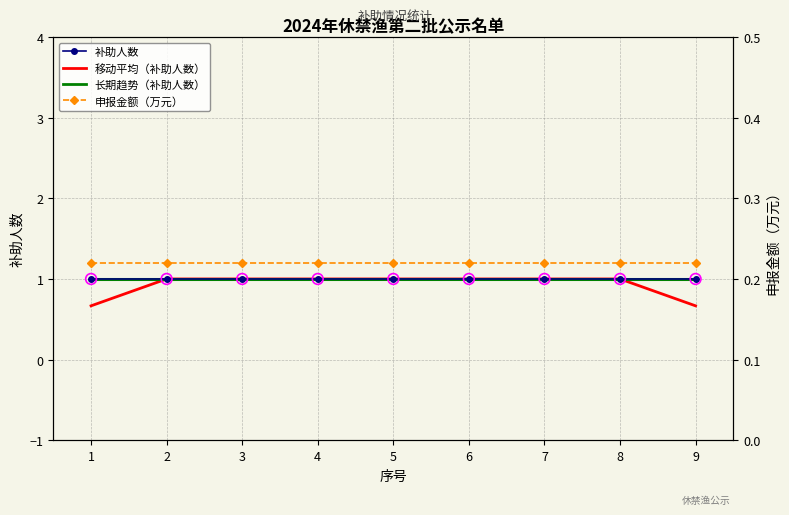

What are all the series names shown in the legend?

补助人数, 移动平均（补助人数）, 长期趋势（补助人数）, 申报金额（万元）